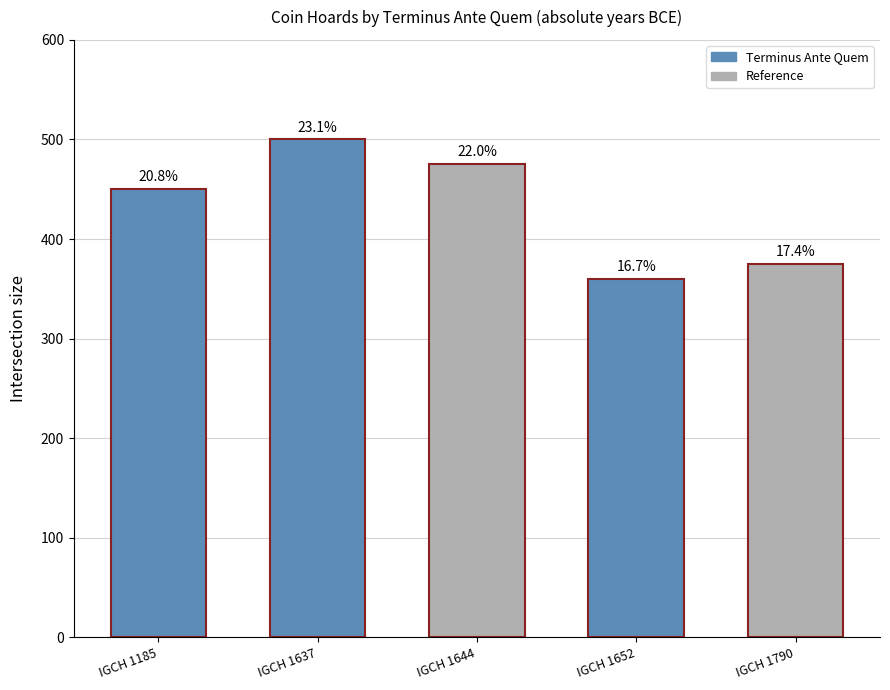

Does the chart contain any negative values?

No